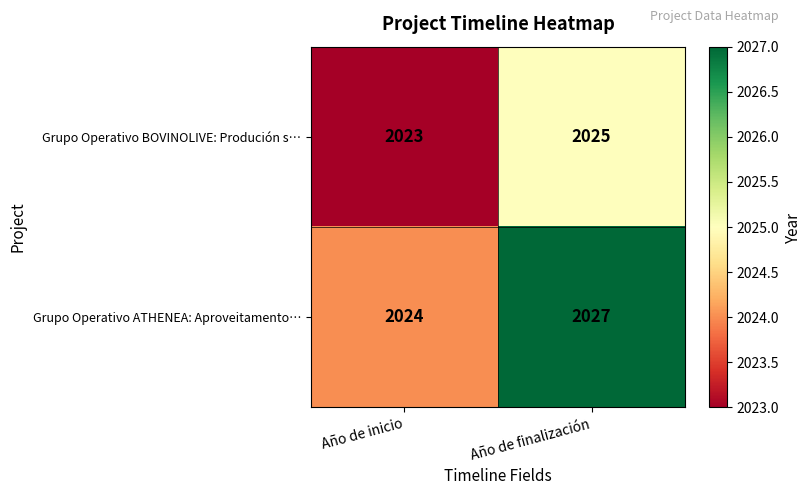

Reading left to right, what are all the values shown in this chart?

Grupo Operativo BOVINOLIVE: Produción s…: 2023	2025
Grupo Operativo ATHENEA: Aproveitamento…: 2024	2027